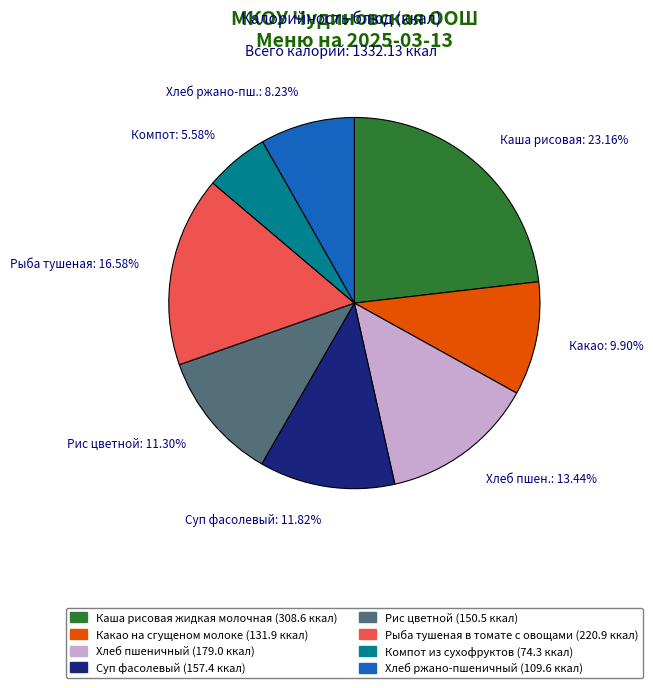

Which has a higher value, Рыба тушеная: 16.58% or Хлеб ржано-пш.: 8.23%?

Рыба тушеная: 16.58%